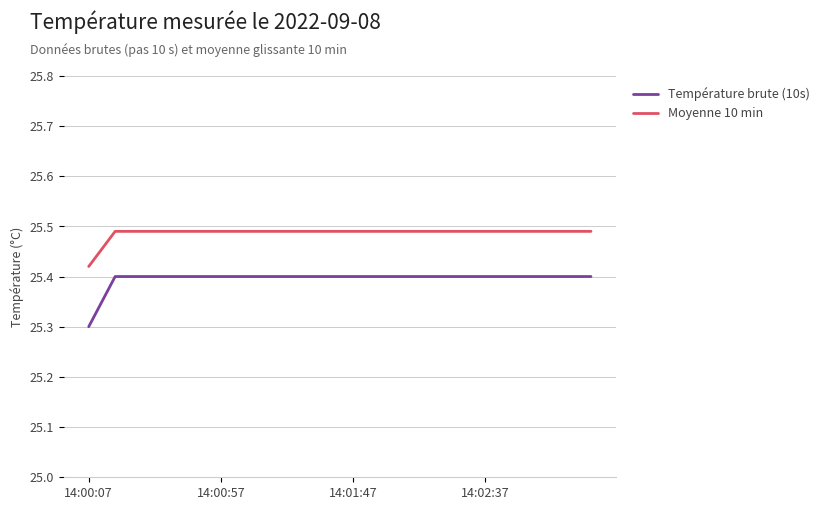

Rank the series by their average value, from lowest to highest.

Température brute (10s), Moyenne 10 min